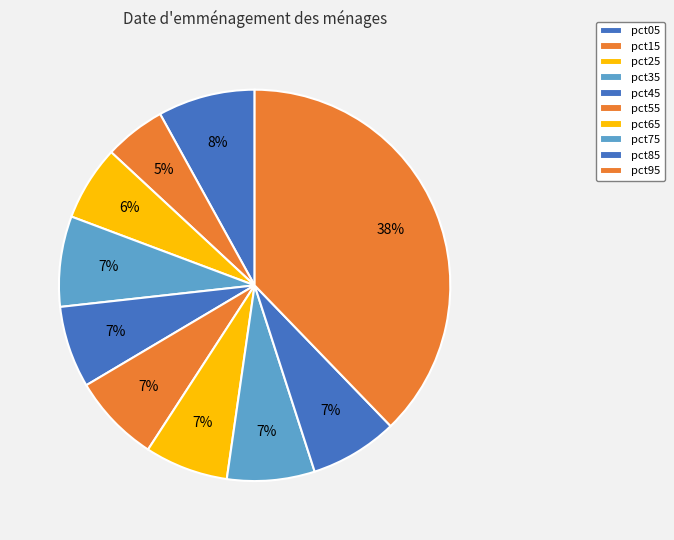

Is the sum of pct75 and pct15 greater than half?

No